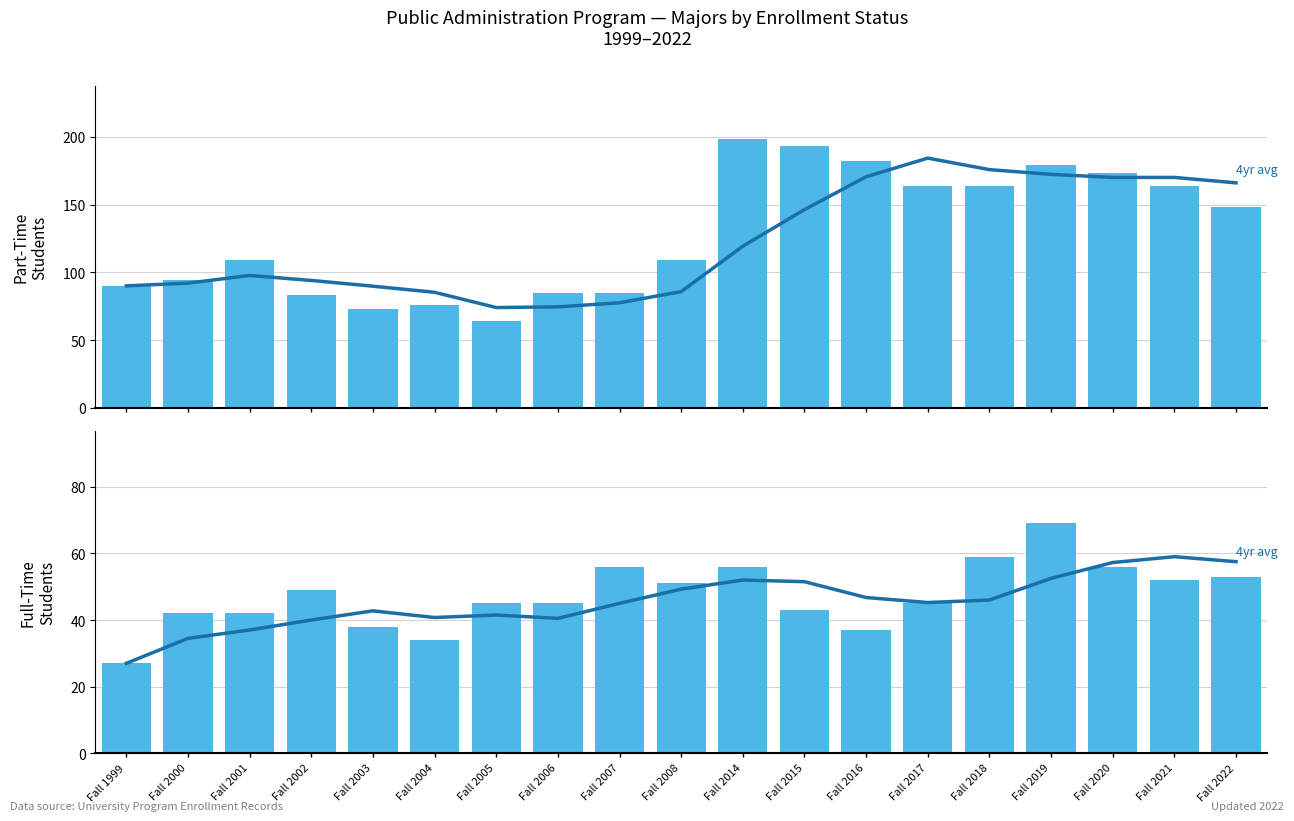

Reading left to right, extract all data points from this chart.

Part-Time (avg): Fall 1999=90.0	Fall 2000=92.0	Fall 2001=97.7	Fall 2002=94.0	Fall 2003=89.8	Fall 2004=85.2	Fall 2005=74.0	Fall 2006=74.5	Fall 2007=77.5	Fall 2008=85.8	Fall 2014=119.2	Fall 2015=146.2	Fall 2016=170.5	Fall 2017=184.2	Fall 2018=175.8	Fall 2019=172.2	Fall 2020=170.0	Fall 2021=170.0	Fall 2022=166.0
Part-Time: Fall 1999=90.0	Fall 2000=94.0	Fall 2001=109.0	Fall 2002=83.0	Fall 2003=73.0	Fall 2004=76.0	Fall 2005=64.0	Fall 2006=85.0	Fall 2007=85.0	Fall 2008=109.0	Fall 2014=198.0	Fall 2015=193.0	Fall 2016=182.0	Fall 2017=164.0	Fall 2018=164.0	Fall 2019=179.0	Fall 2020=173.0	Fall 2021=164.0	Fall 2022=148.0
Full-Time (avg): Fall 1999=27.0	Fall 2000=34.5	Fall 2001=37.0	Fall 2002=40.0	Fall 2003=42.8	Fall 2004=40.8	Fall 2005=41.5	Fall 2006=40.5	Fall 2007=45.0	Fall 2008=49.2	Fall 2014=52.0	Fall 2015=51.5	Fall 2016=46.8	Fall 2017=45.2	Fall 2018=46.0	Fall 2019=52.5	Fall 2020=57.2	Fall 2021=59.0	Fall 2022=57.5
Full-Time: Fall 1999=27.0	Fall 2000=42.0	Fall 2001=42.0	Fall 2002=49.0	Fall 2003=38.0	Fall 2004=34.0	Fall 2005=45.0	Fall 2006=45.0	Fall 2007=56.0	Fall 2008=51.0	Fall 2014=56.0	Fall 2015=43.0	Fall 2016=37.0	Fall 2017=45.0	Fall 2018=59.0	Fall 2019=69.0	Fall 2020=56.0	Fall 2021=52.0	Fall 2022=53.0